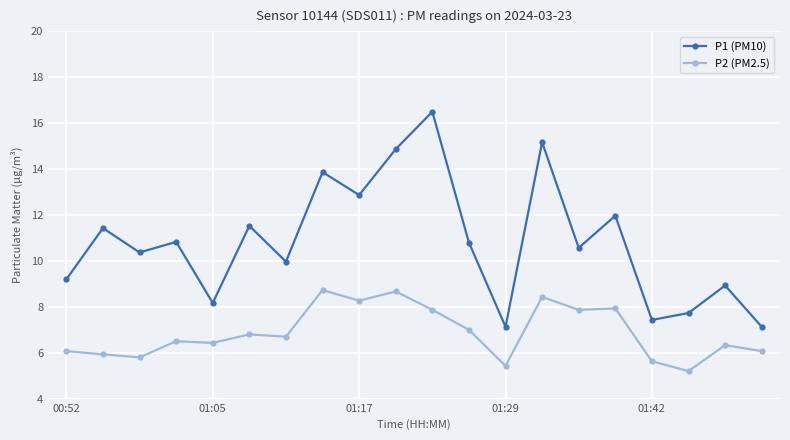

What is the average value of the P2 (PM2.5) series?

6.9